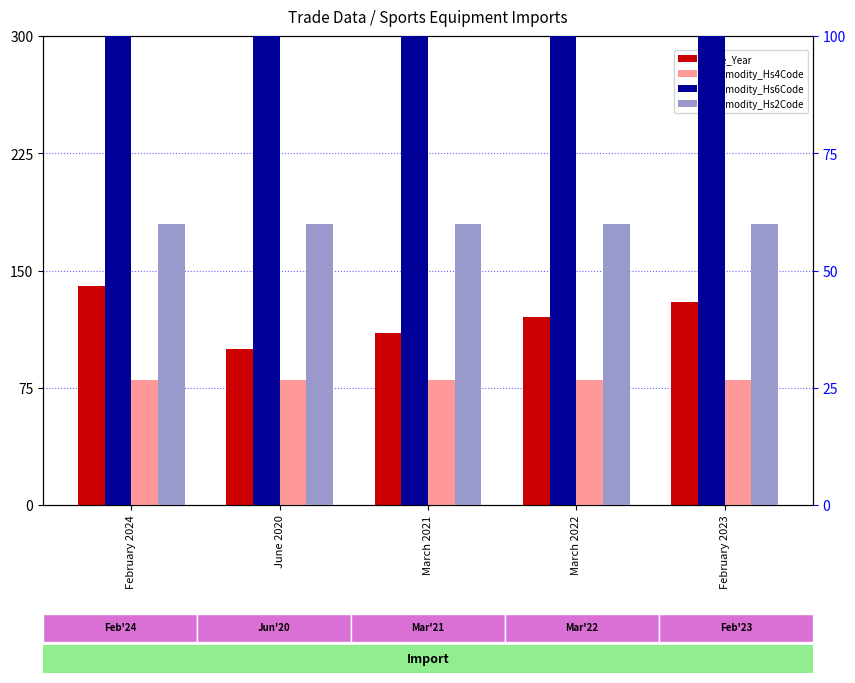

What is the sum of the Commodity_Hs2Code values at June 2020 and March 2021?

120.0